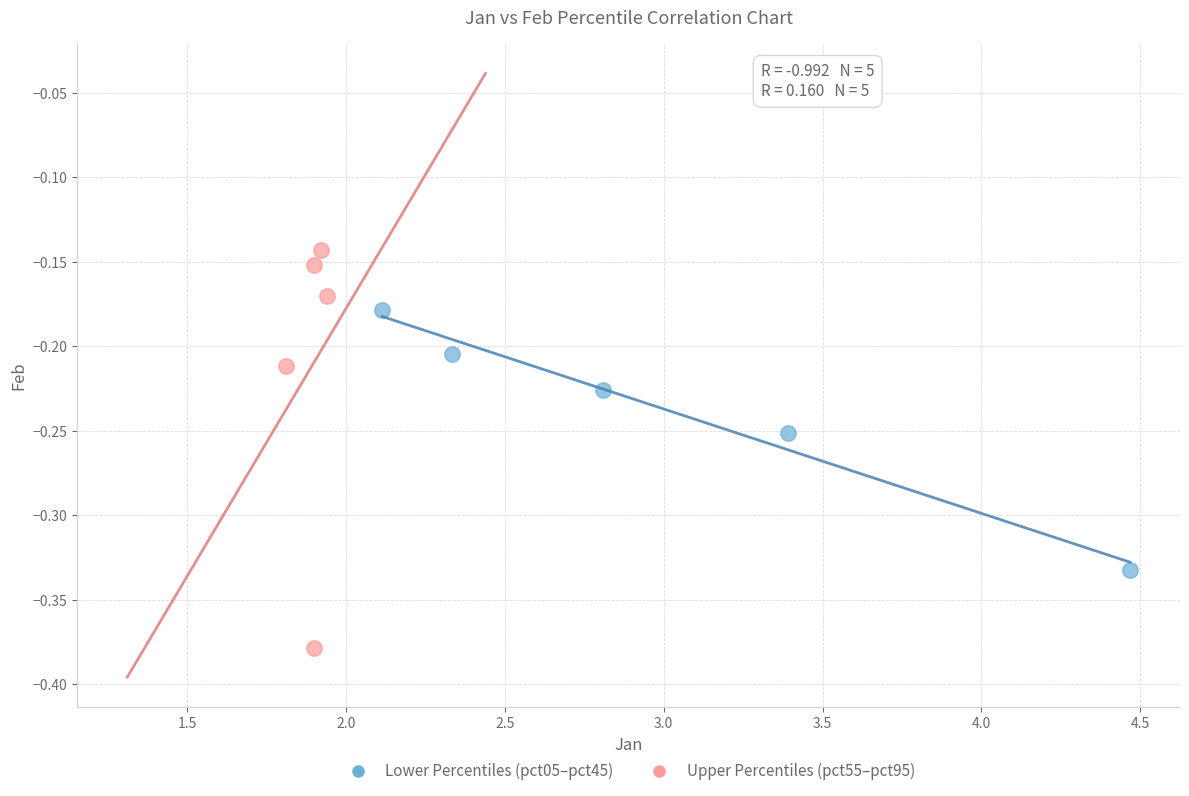

Which series has the widest spread of Y values?

Upper Percentiles (pct55–pct95)